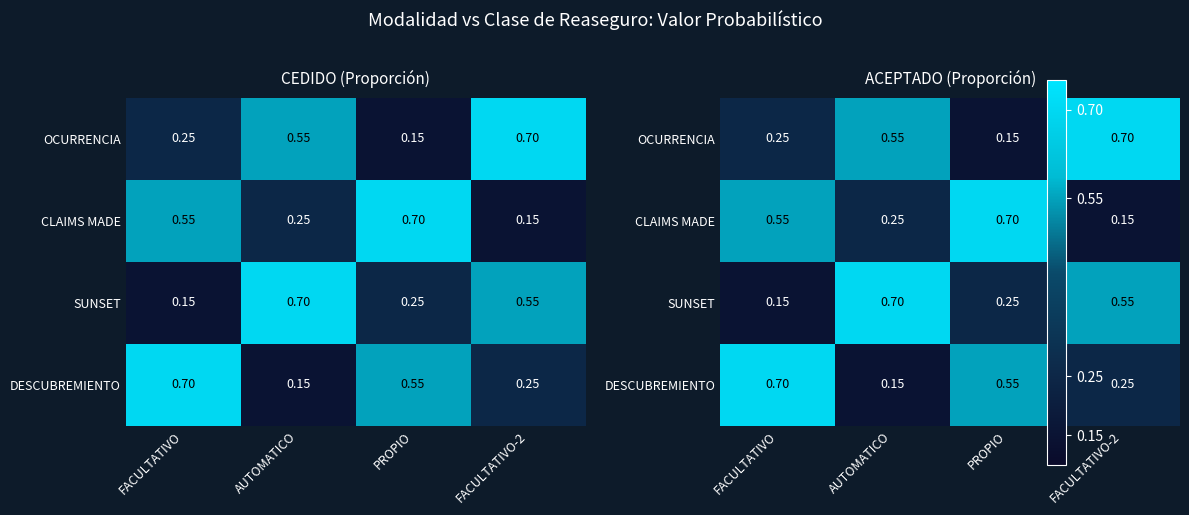

The CLAIMS MADE series shows 0.1 at FACULTATIVO-2. True or false?

False